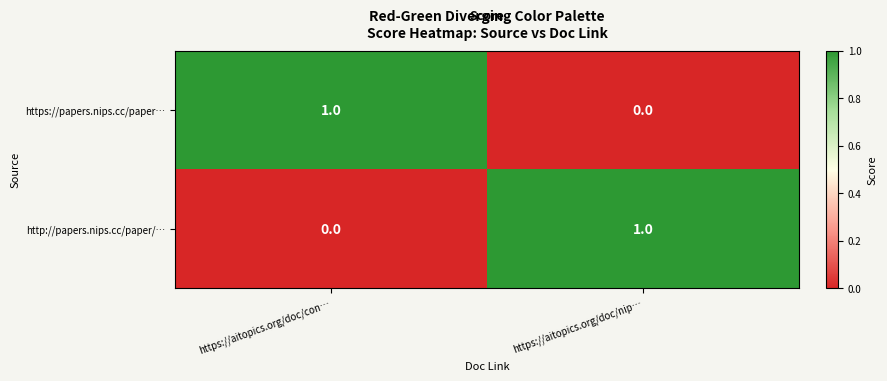

Reading right to left, transcribe all the data shown in this chart.

https://papers.nips.cc/paper…: 0	1
http://papers.nips.cc/paper/…: 1	0